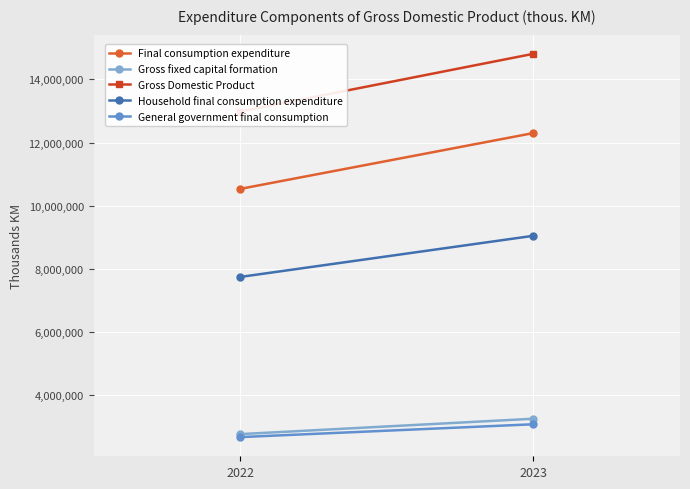

Count the number of categories in the chart.

2